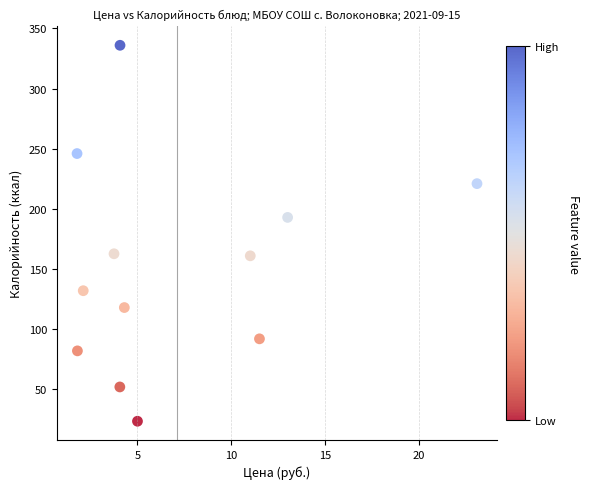

What is the average Y value?

151.6